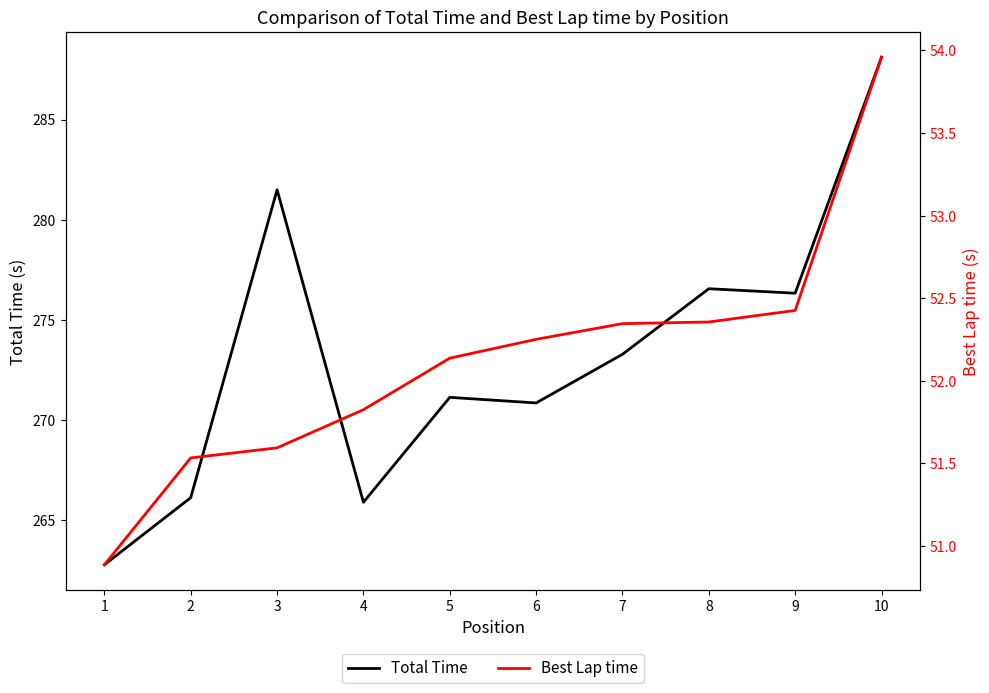

Which category has the highest value in the Best Lap time series?

10